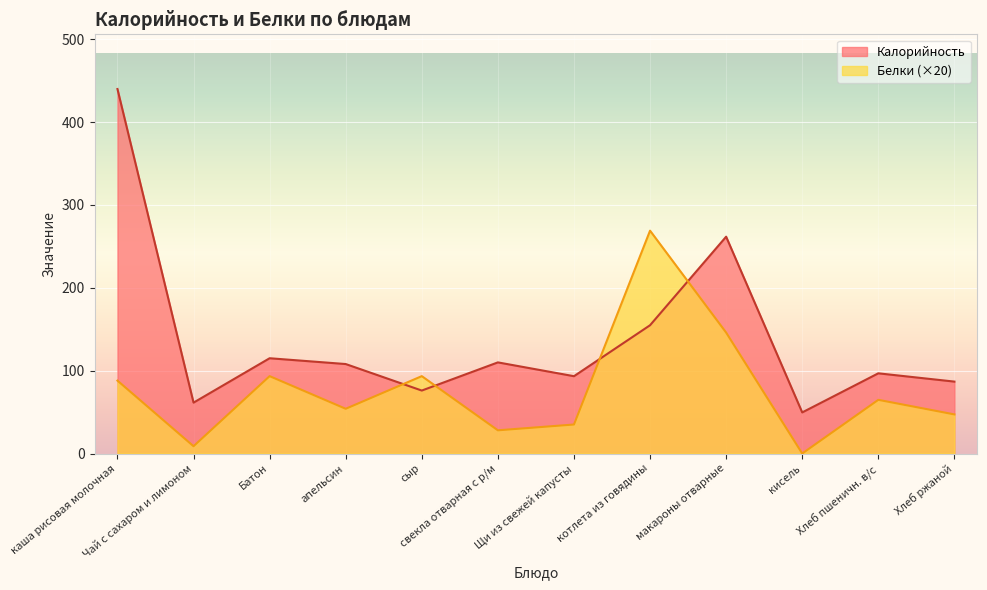

The value of Белки at каша рисовая молочная is 17.9. True or false?

False